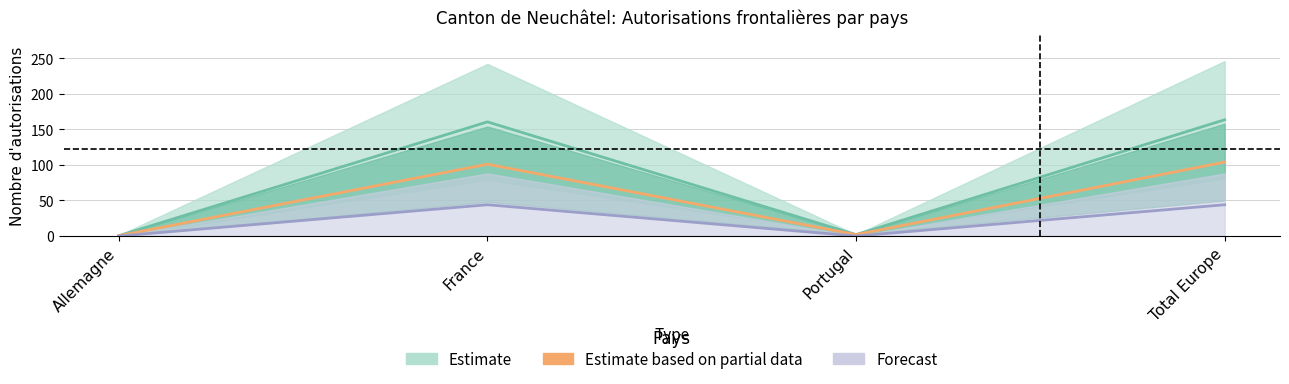

What is the difference between the maximum and minimum values in the Hommes series?

44.0